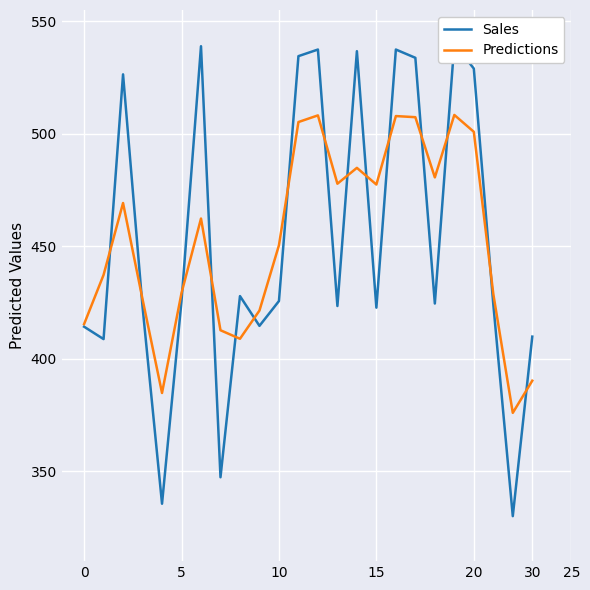

What are all the series names shown in the legend?

Sales, Predictions